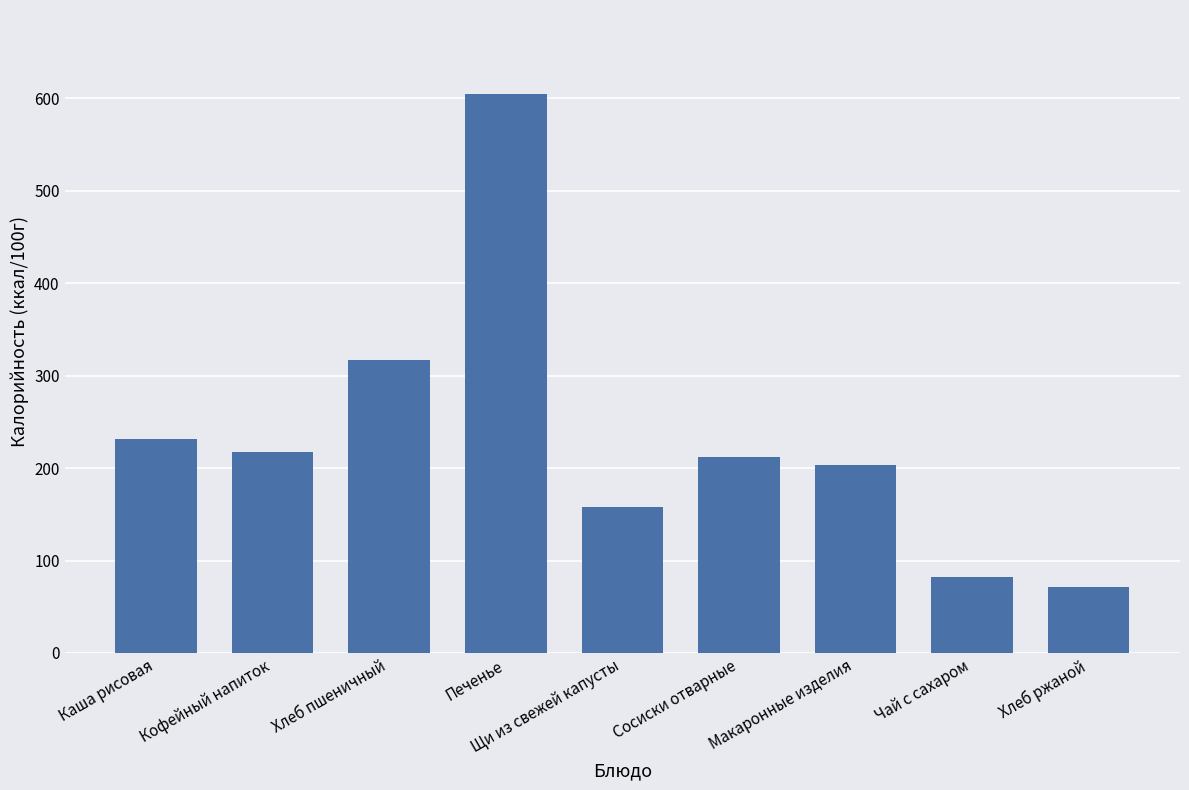

Is it true that the value at Чай с сахаром is 82?

True